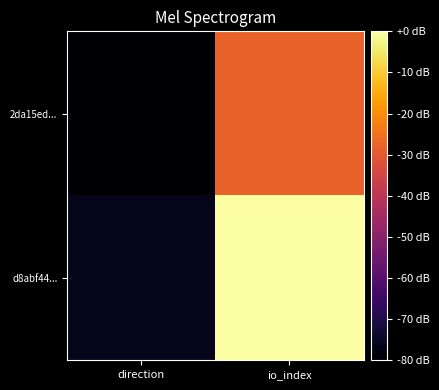

Reading right to left, extract all data points from this chart.

2da15ed...: io_index=-27.9	direction=-80.0
d8abf44...: io_index=-0.0	direction=-76.3